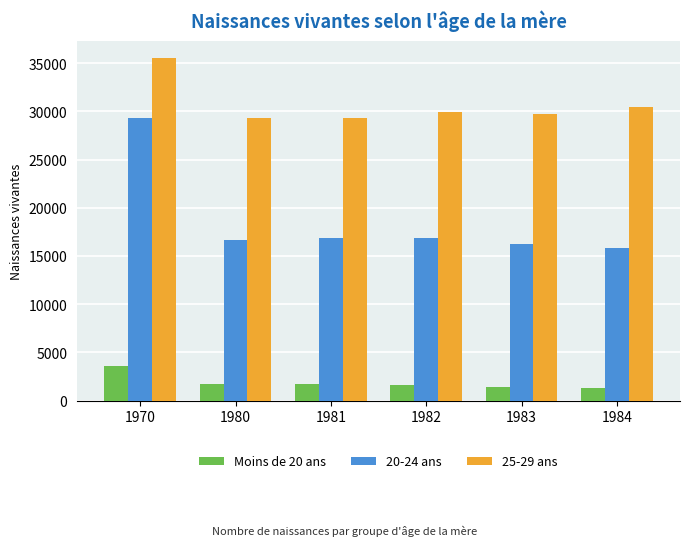

What is the spread (max minus min) of values at 1970?

32003